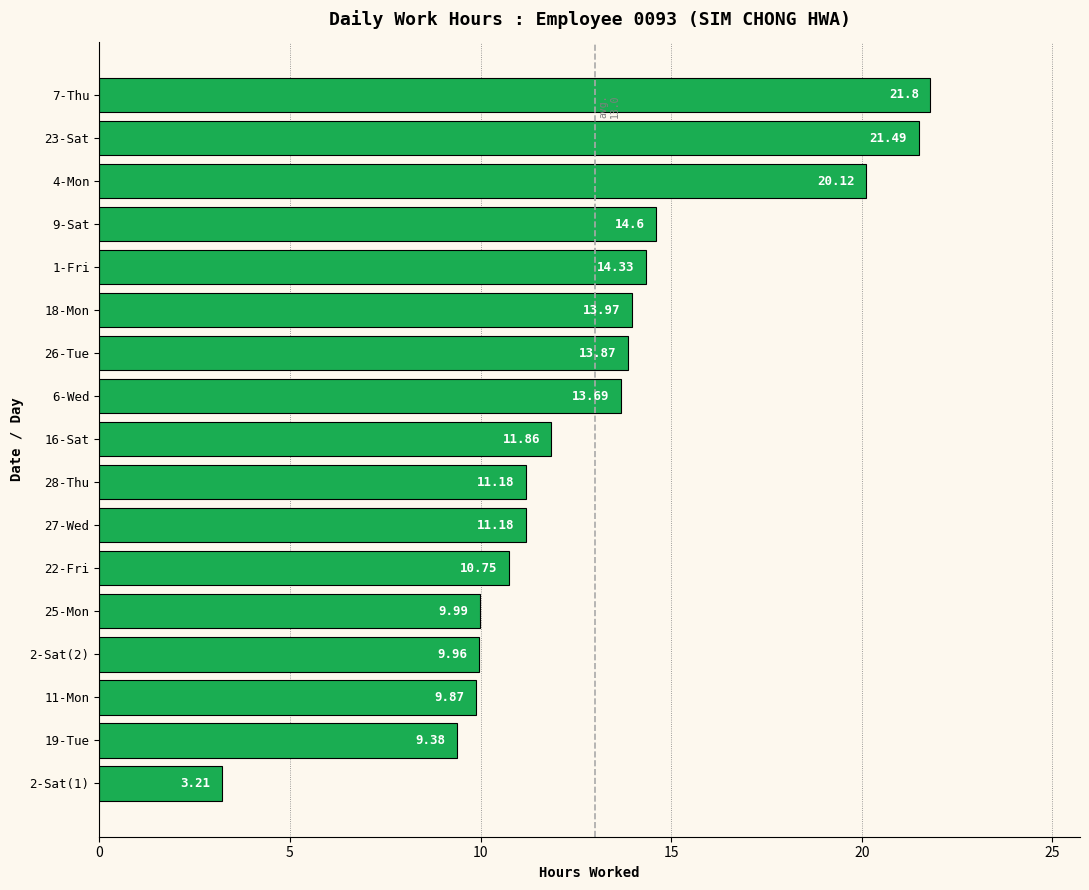

How many data points are less than 11?

6